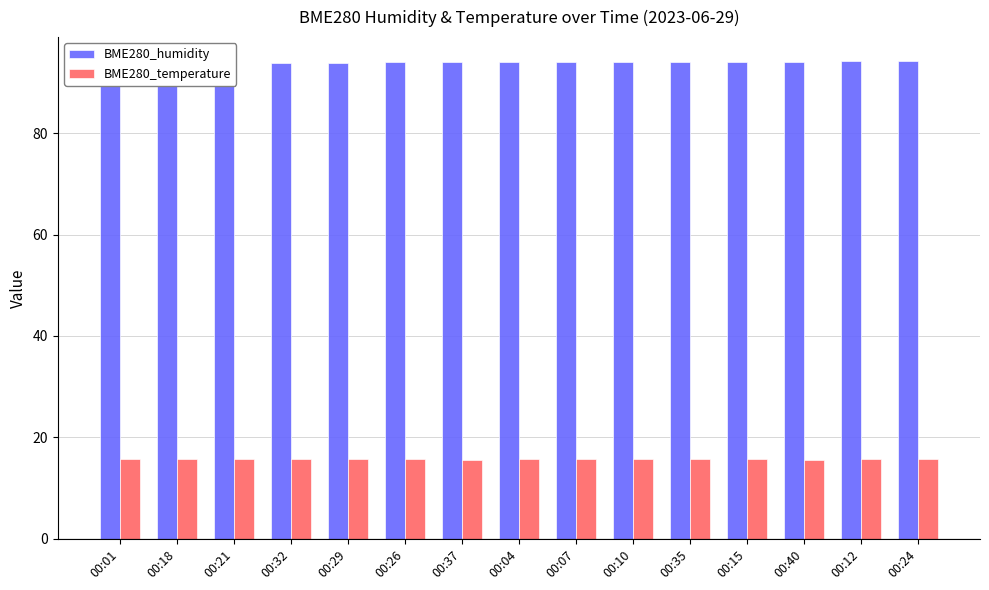

Which has a higher value, 00:04 or 00:15?

00:15